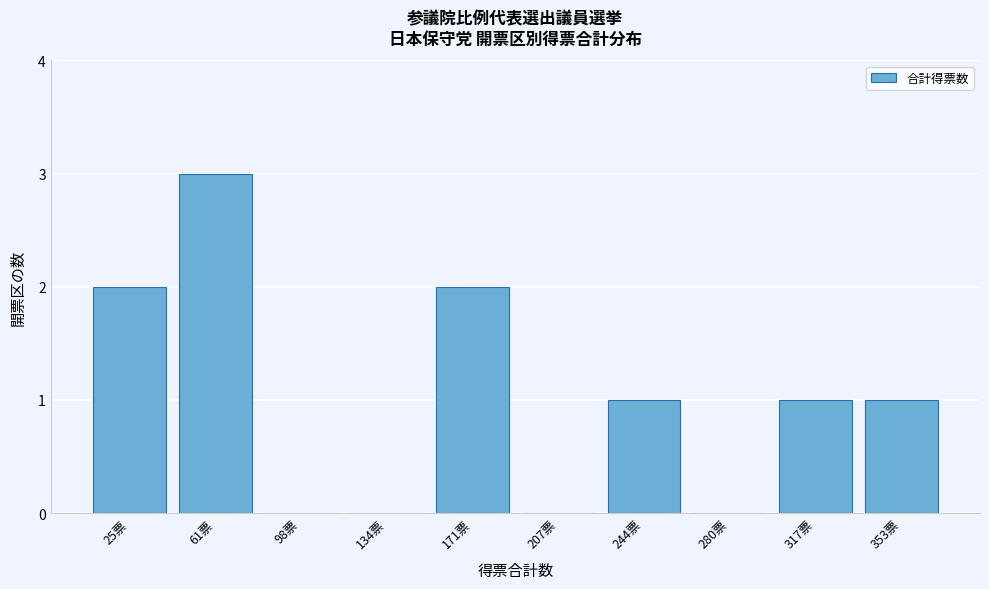

Reading right to left, what are all the values shown in this chart?

353票=1	317票=1	280票=0	244票=1	207票=0	171票=2	134票=0	98票=0	61票=3	25票=2